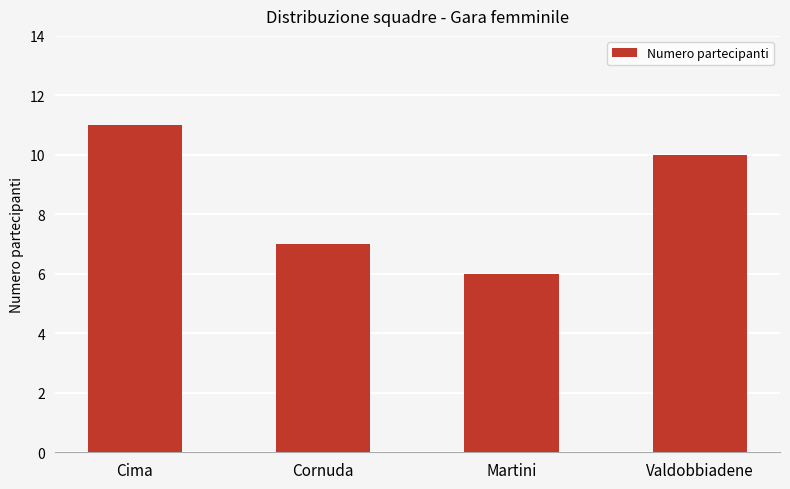

How many data points are less than 10?

2